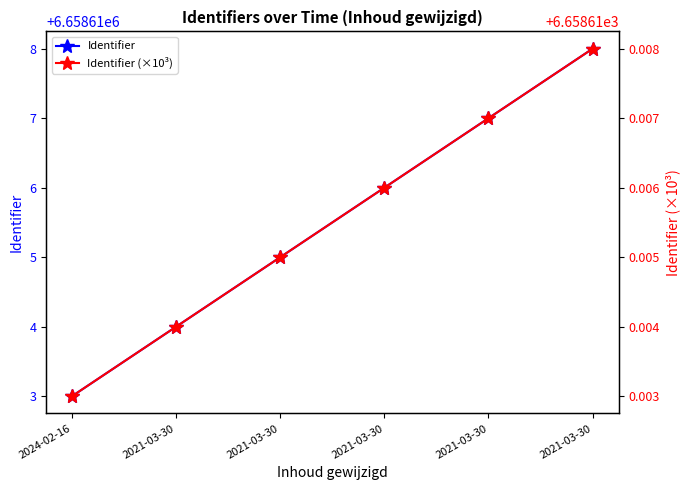

Which series has the largest range (max minus min)?

Identifier